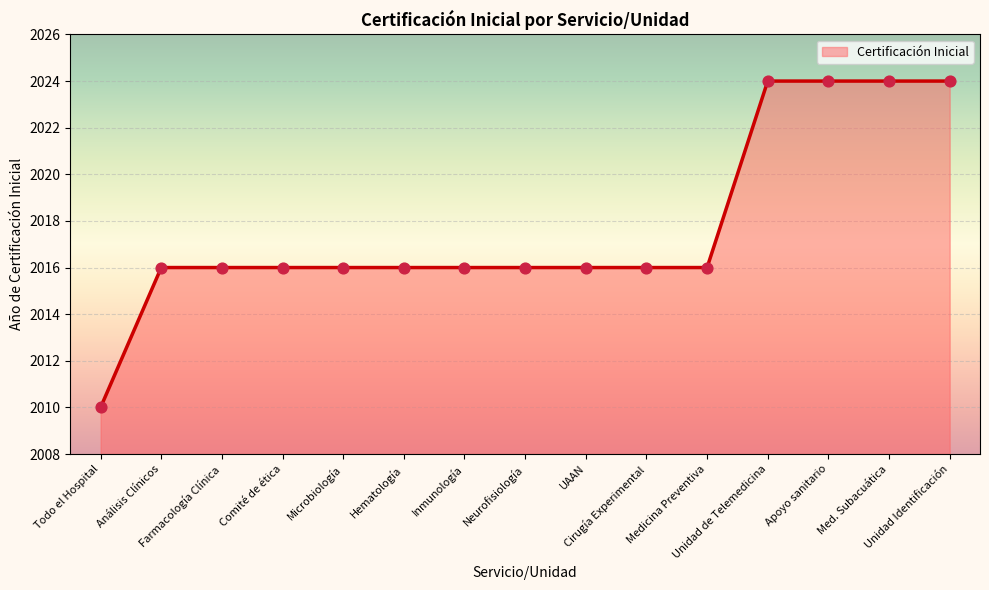

Between Unidad Identificación and Microbiología, which is larger?

Unidad Identificación